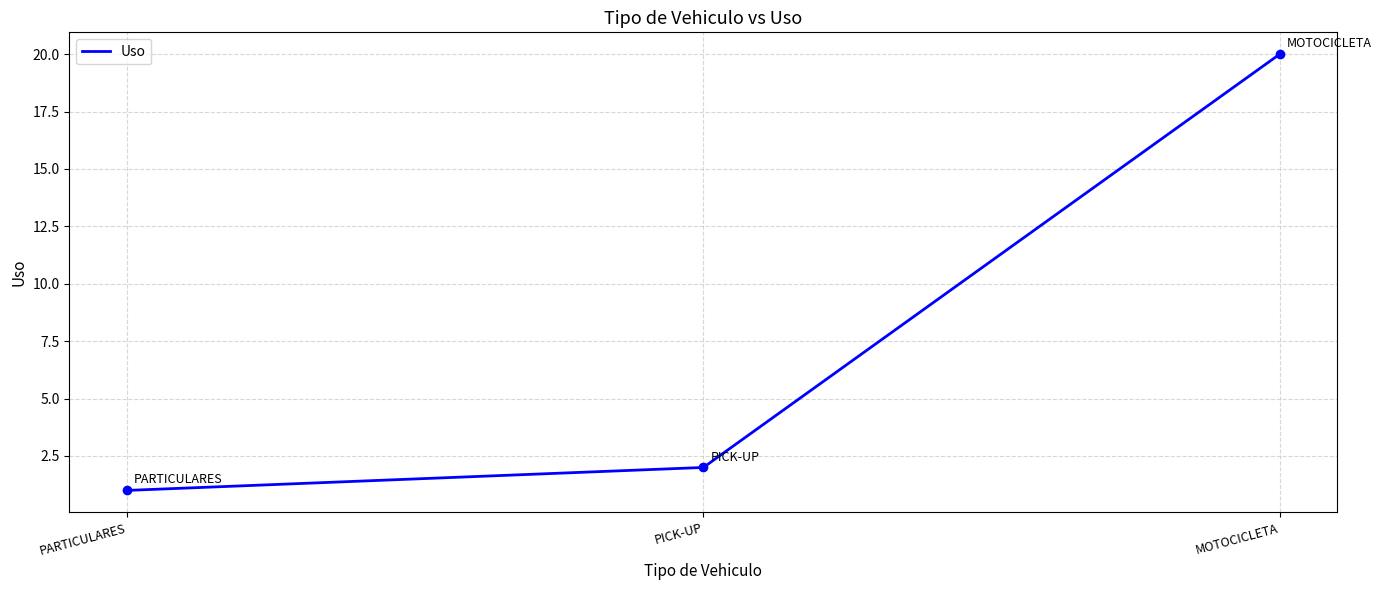

What is the ratio of the value at PARTICULARES to the value at PICK-UP?

0.5